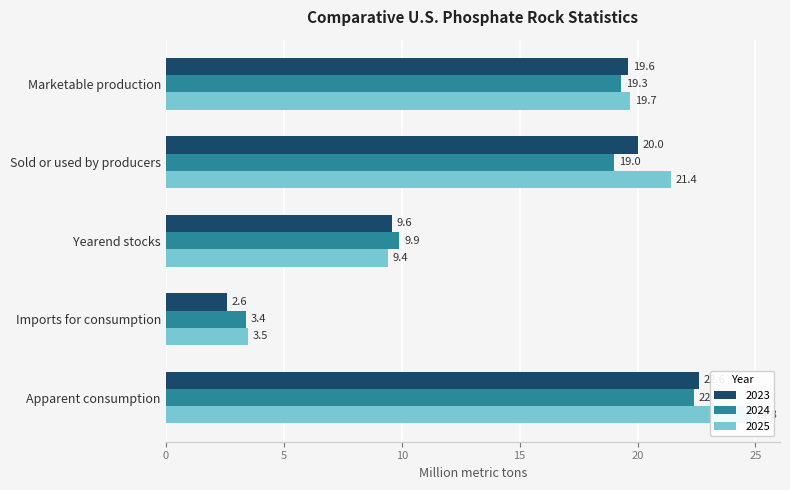

What is the total value across all series at Marketable production?

58.6